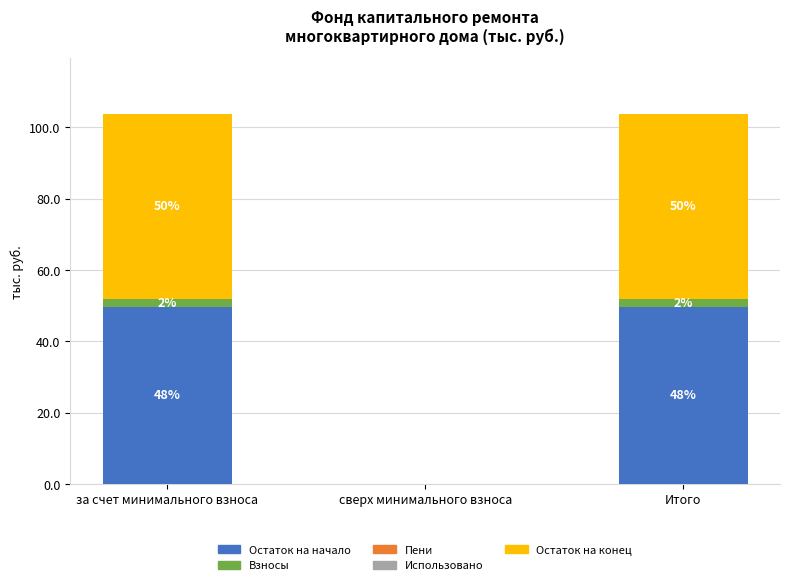

Are the bars grouped side by side (vs. stacked)?

No